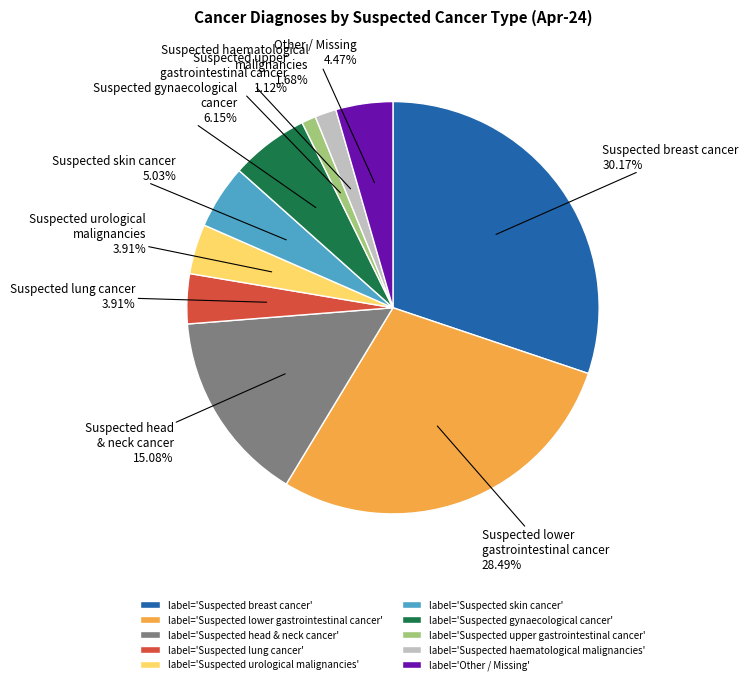

Count the number of slices in the pie.

10